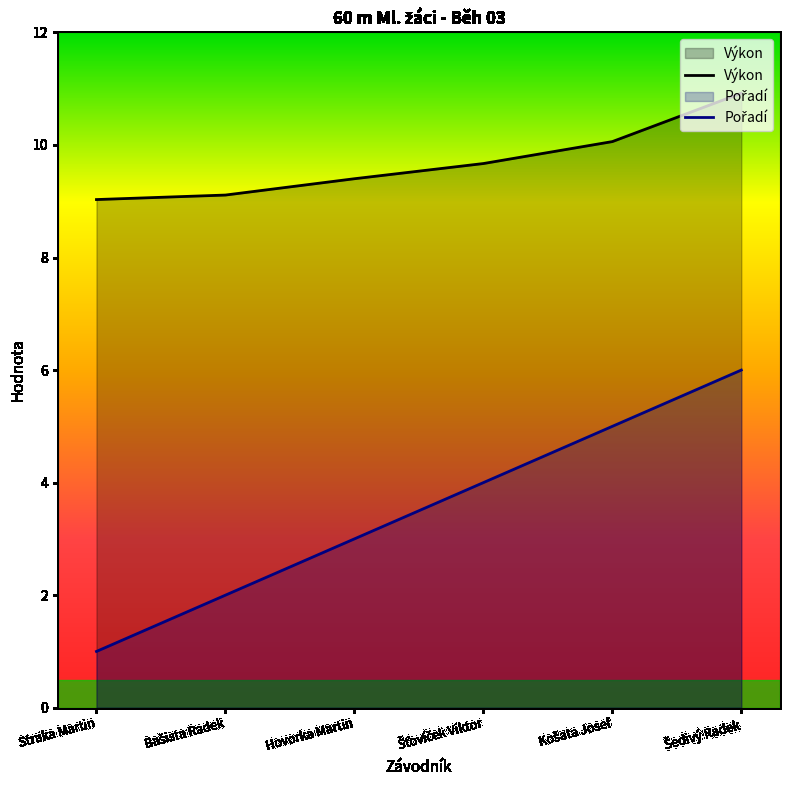

What position from the left is Košata Josef?

5